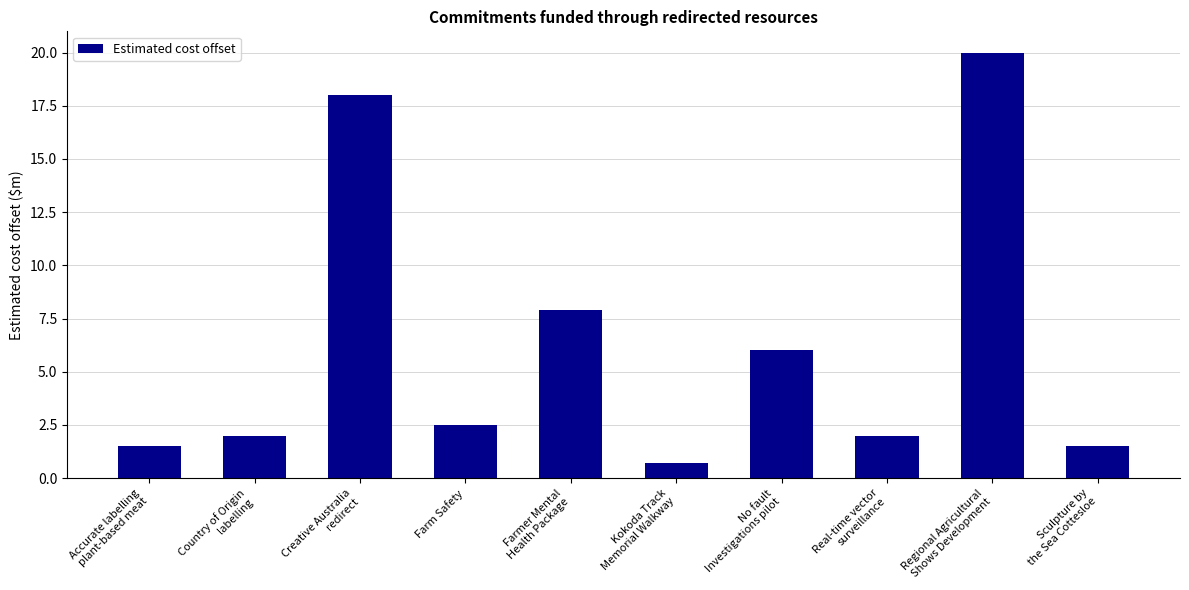

How many categories are shown in the chart?

10